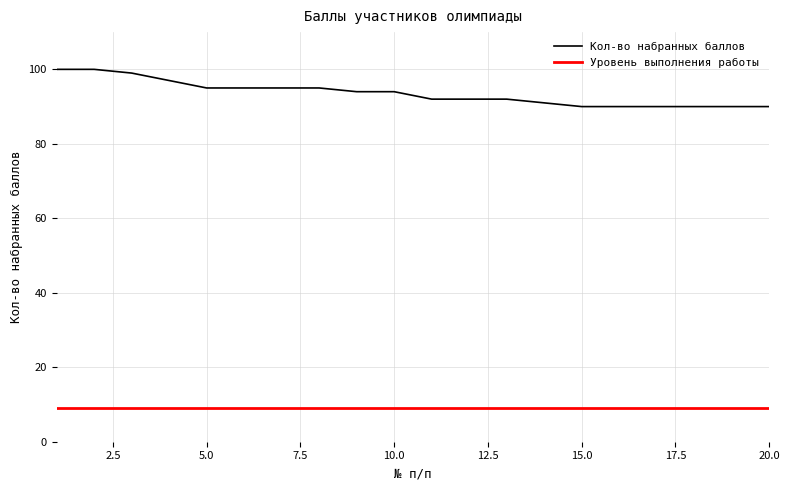

True or false: Кол-во набранных баллов and Уровень выполнения работы intersect in this chart.

False